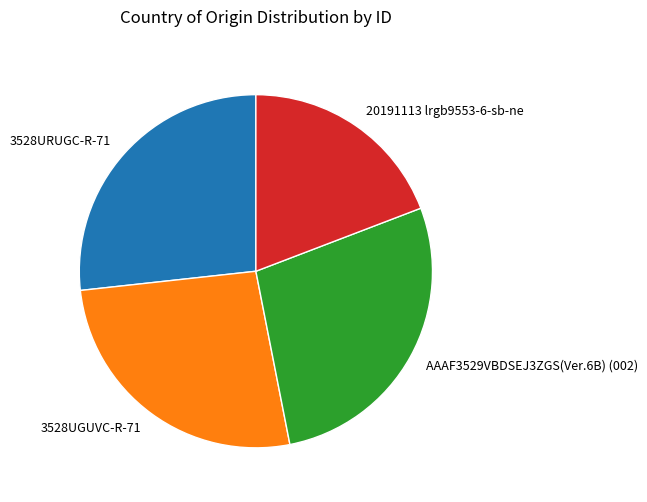

Do 3528URUGC-R-71 and 20191113 lrgb9553-6-sb-ne together represent more than half of the pie?

No